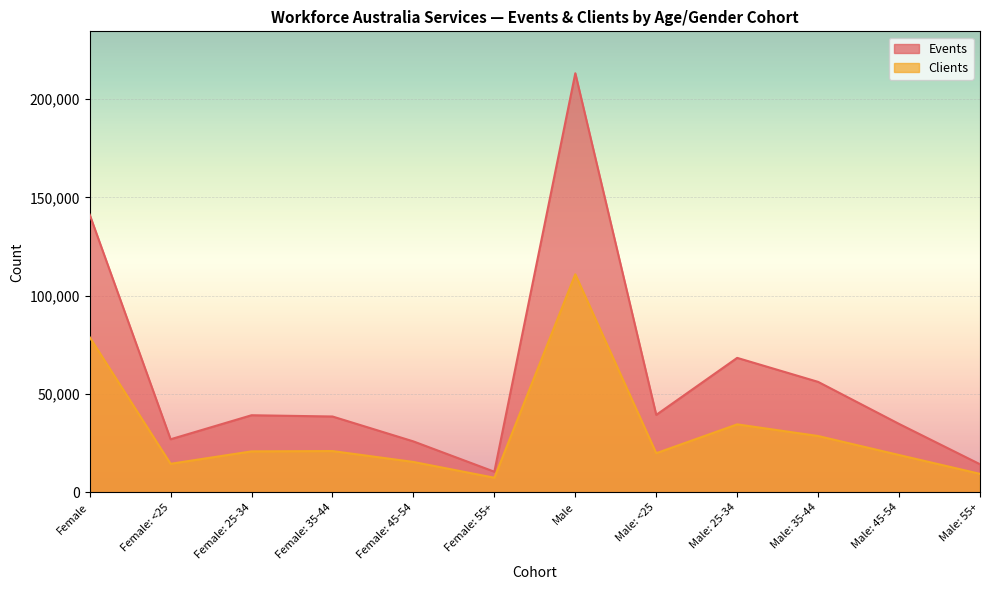

Reading left to right, list all the values displayed in this chart.

Events: Female=141215	Female: <25=27000	Female: 25-34=39215	Female: 35-44=38580	Female: 45-54=25915	Female: 55+=10505	Male=213060	Male: <25=39395	Male: 25-34=68375	Male: 35-44=56175	Male: 45-54=34805	Male: 55+=14305
Clients: Female=78905	Female: <25=14535	Female: 25-34=20850	Female: 35-44=21005	Female: 45-54=15470	Female: 55+=7450	Male=110865	Male: <25=19920	Male: 25-34=34580	Male: 35-44=28660	Male: 45-54=18995	Male: 55+=9420